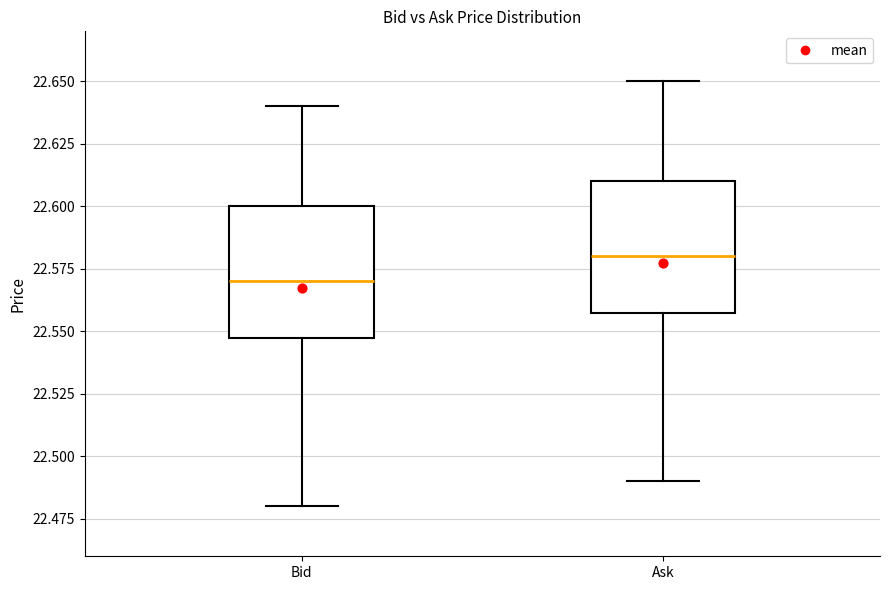

Which box has the lowest median line?

Bid